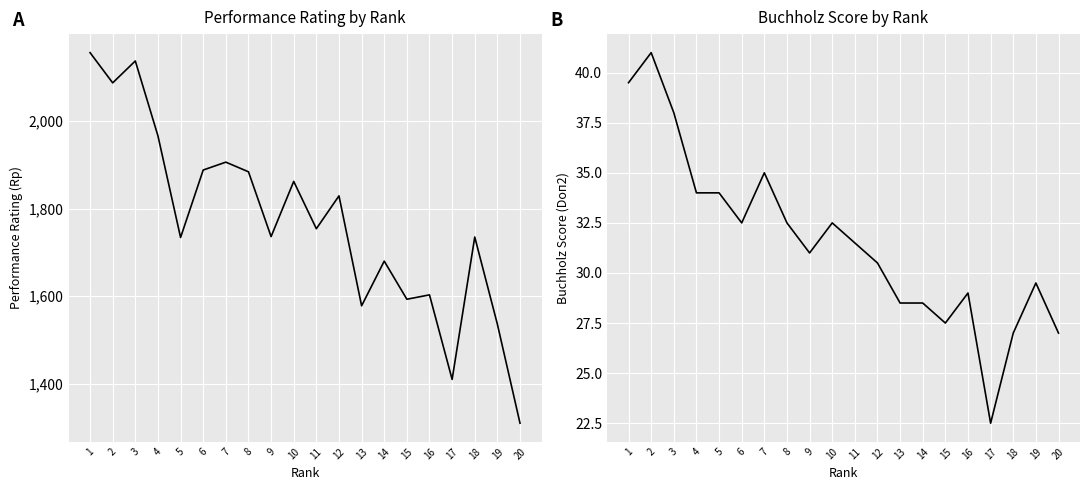

What is the sum of all Performance Rating (Rp) values?

35384.0